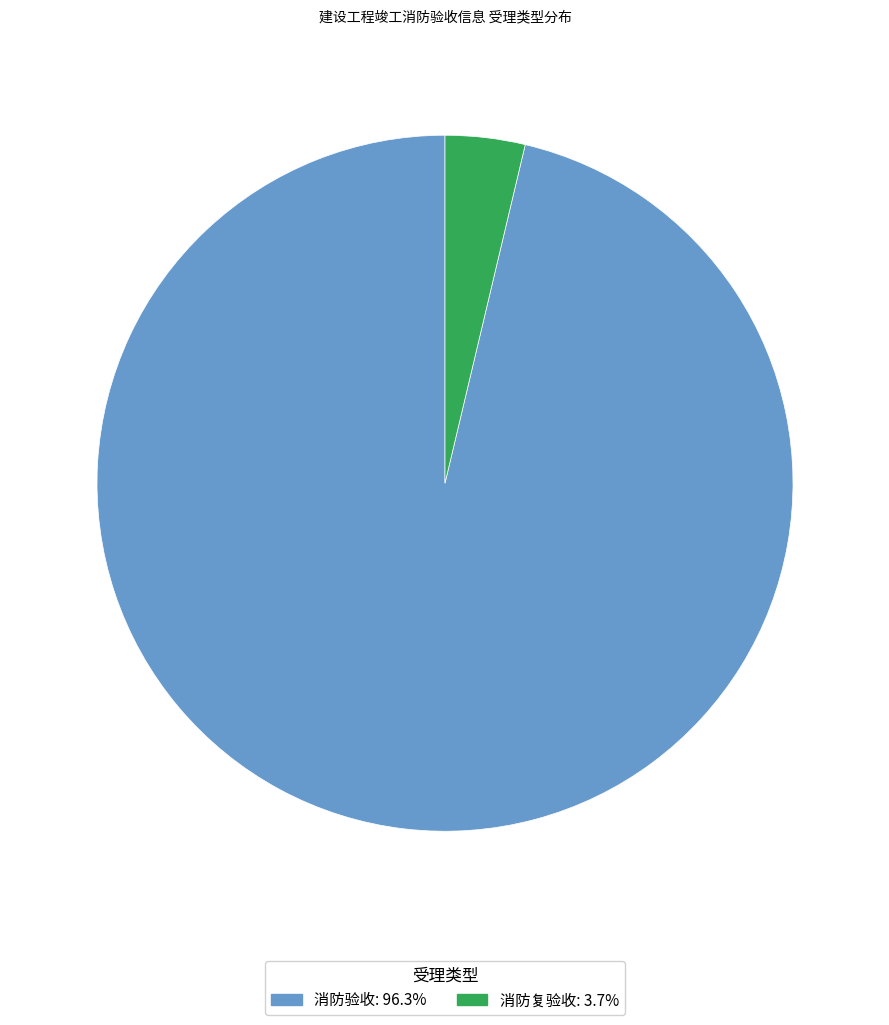

Do 消防复验收: 3.7% and 消防验收: 96.3% together represent more than half of the pie?

Yes